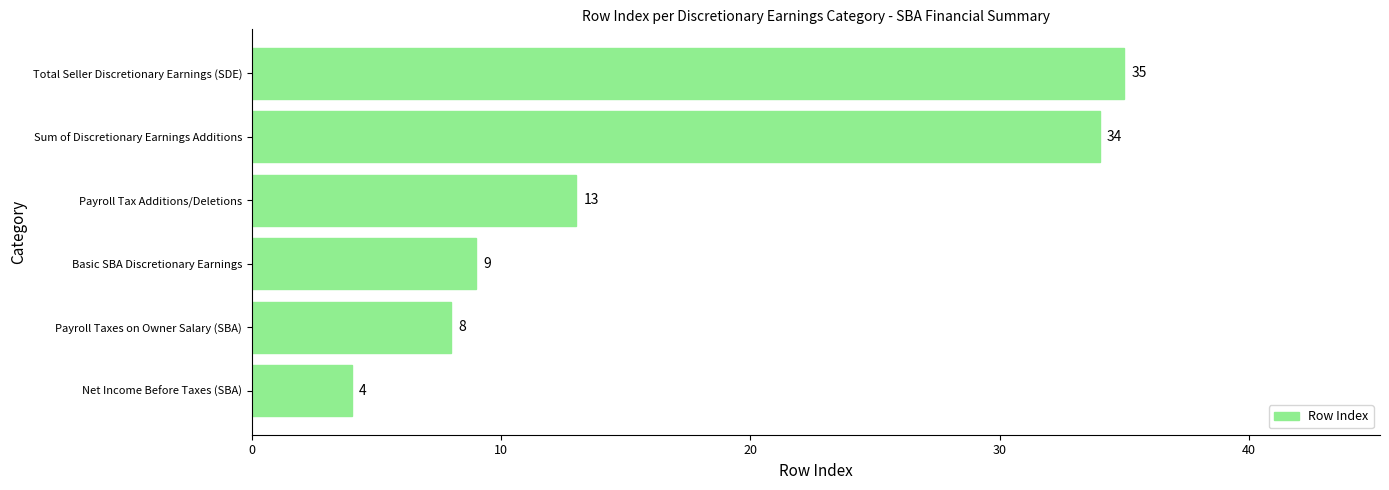

What is the change in value from Payroll Tax Additions/Deletions to Total Seller Discretionary Earnings (SDE)?

+22